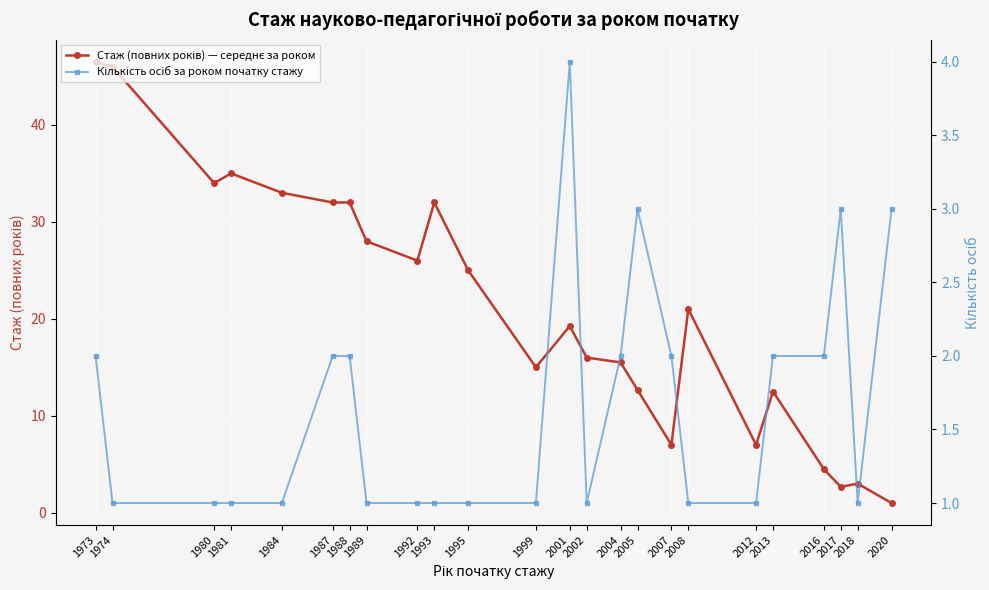

The value of Стаж (повних років) — середнє за роком at 2001 is 32.4. True or false?

False